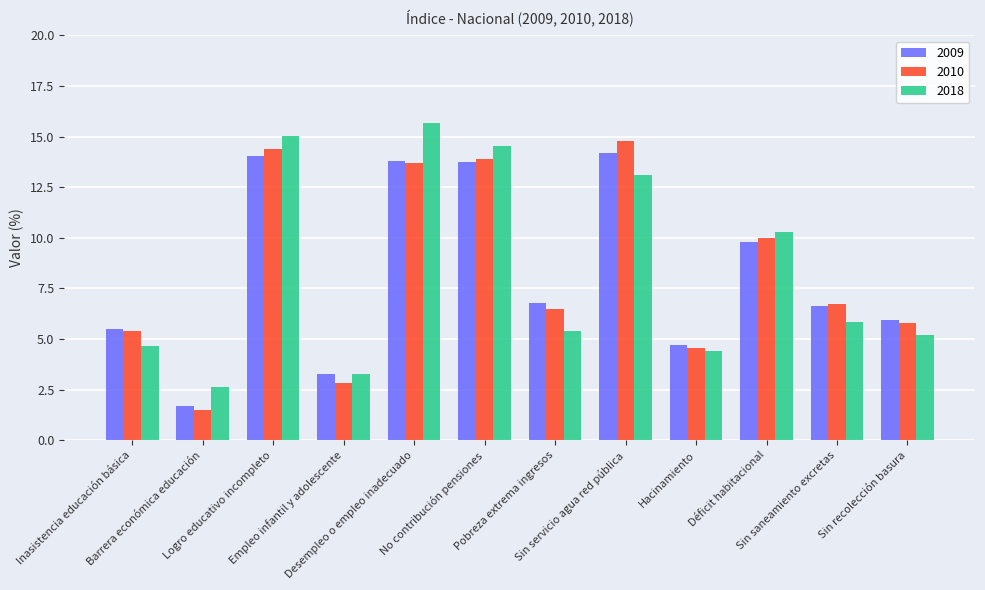

What is the average value of the 2018 series?

8.3